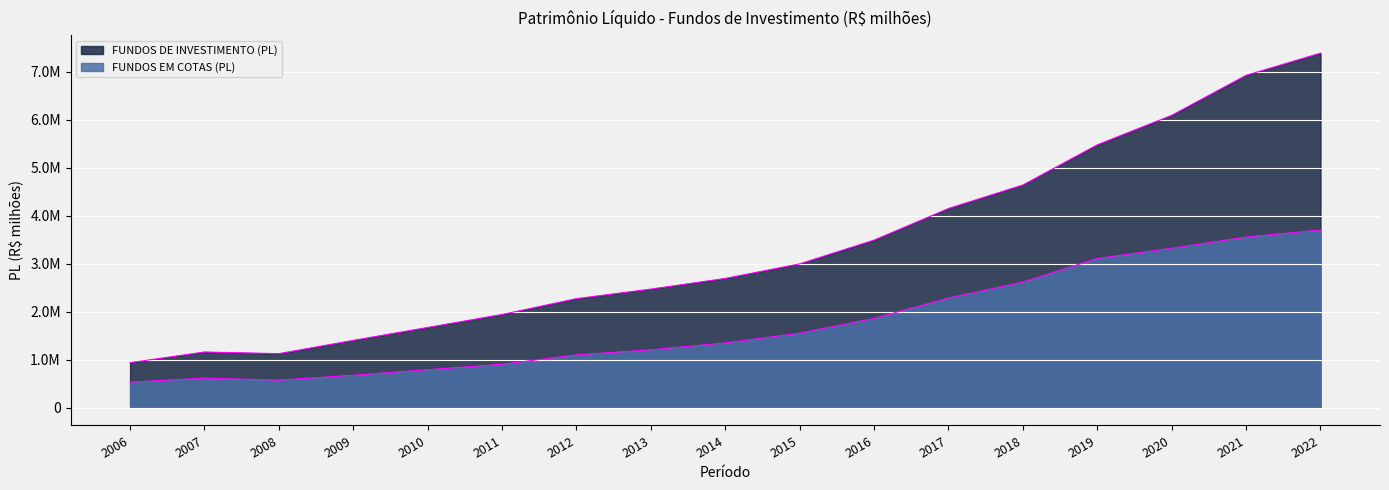

Reading left to right, list all the values displayed in this chart.

FUNDOS DE INVESTIMENTO (PL): 2006=939626.2	2007=1160831.5	2008=1126616.9	2009=1403649.9	2010=1671906.8	2011=1942837.7	2012=2272338.4	2013=2471474.0	2014=2693573.8	2015=2997295.8	2016=3491519.7	2017=4150249.5	2018=4639773.0	2019=5476167.0	2020=6090749.9	2021=6924159.1	2022=7385889.3
FUNDOS EM COTAS (PL): 2006=533123.6	2007=616932.8	2008=575020.3	2009=677421.5	2010=792365.1	2011=906055.3	2012=1102118.0	2013=1206678.7	2014=1350625.0	2015=1552676.2	2016=1861518.8	2017=2285747.6	2018=2618370.0	2019=3110067.5	2020=3322197.6	2021=3555673.1	2022=3701403.9